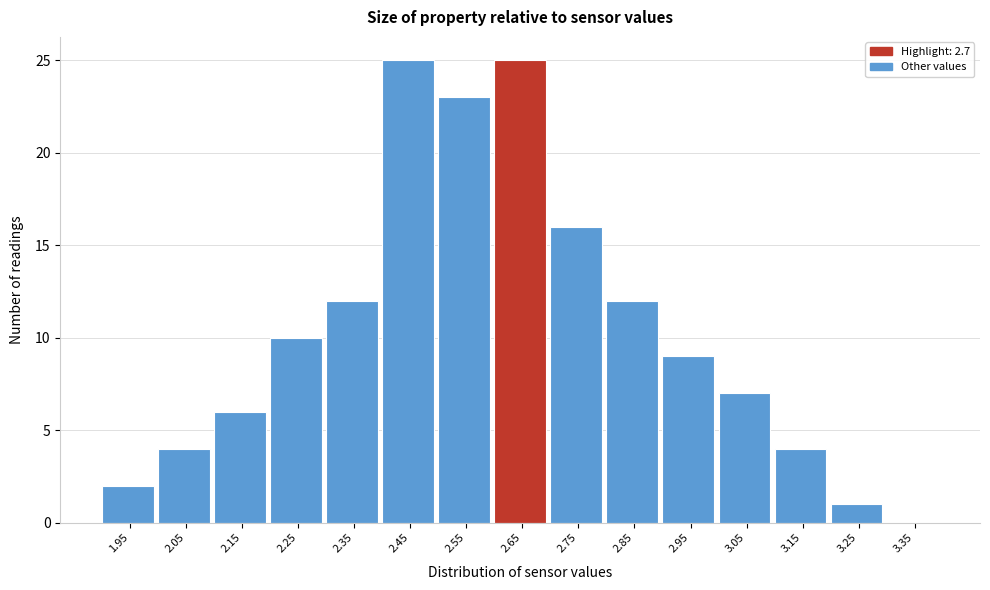

Reading left to right, transcribe all the data shown in this chart.

1.95=2	2.05=4	2.15=6	2.25=10	2.35=12	2.45=25	2.55=23	2.65=25	2.75=16	2.85=12	2.95=9	3.05=7	3.15=4	3.25=1	3.35=0